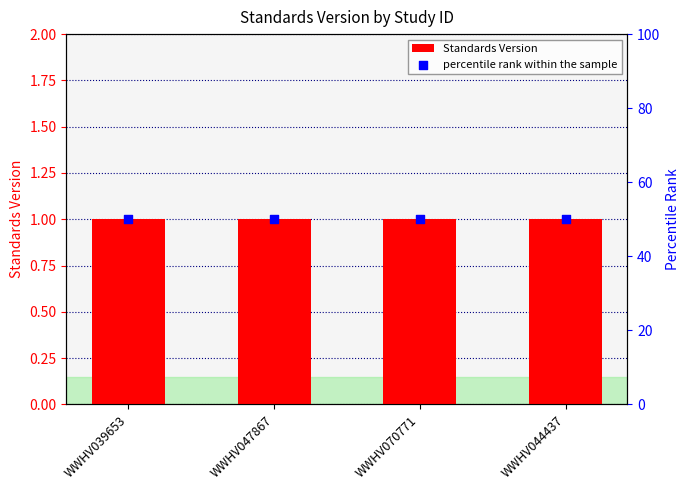

Which series has the largest total across all categories?

percentile rank within the sample